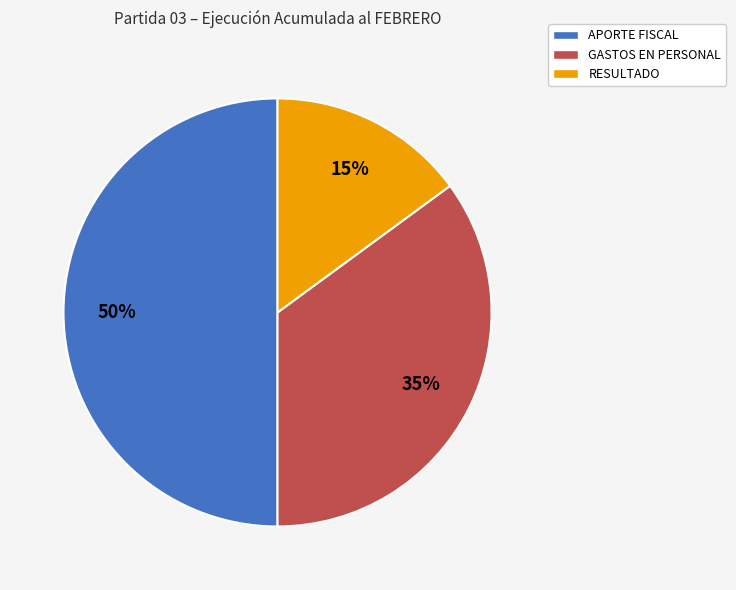

Which has a higher value, GASTOS EN PERSONAL or APORTE FISCAL?

APORTE FISCAL